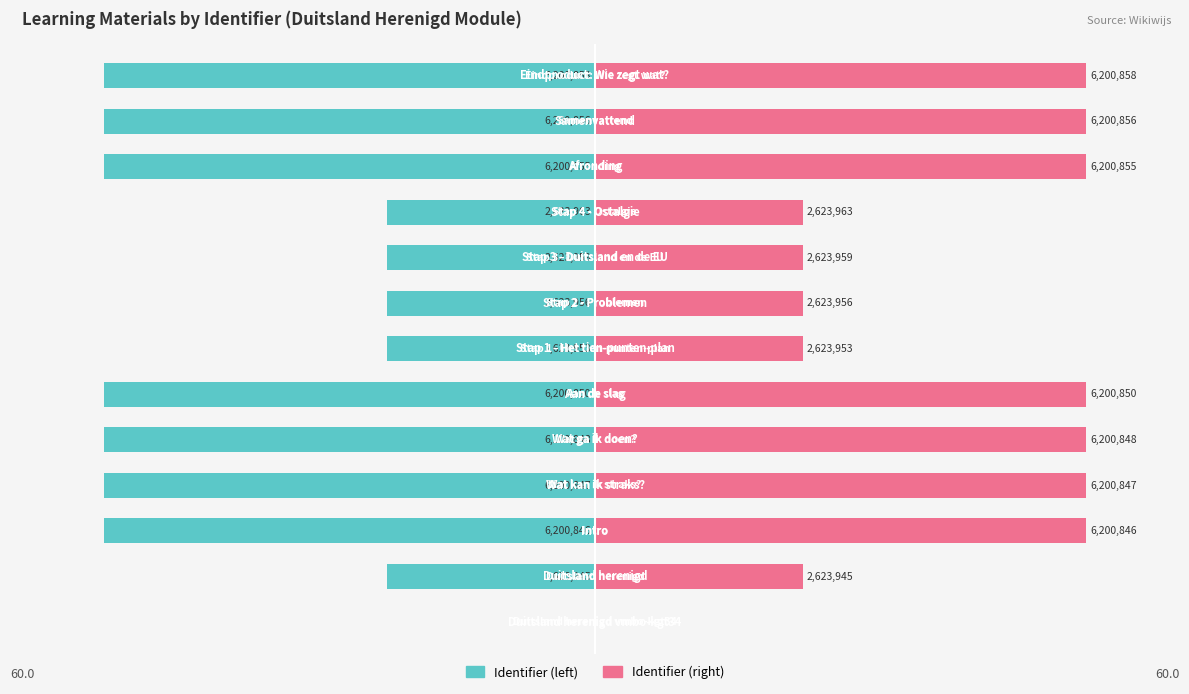

How many groups of bars are there?

13